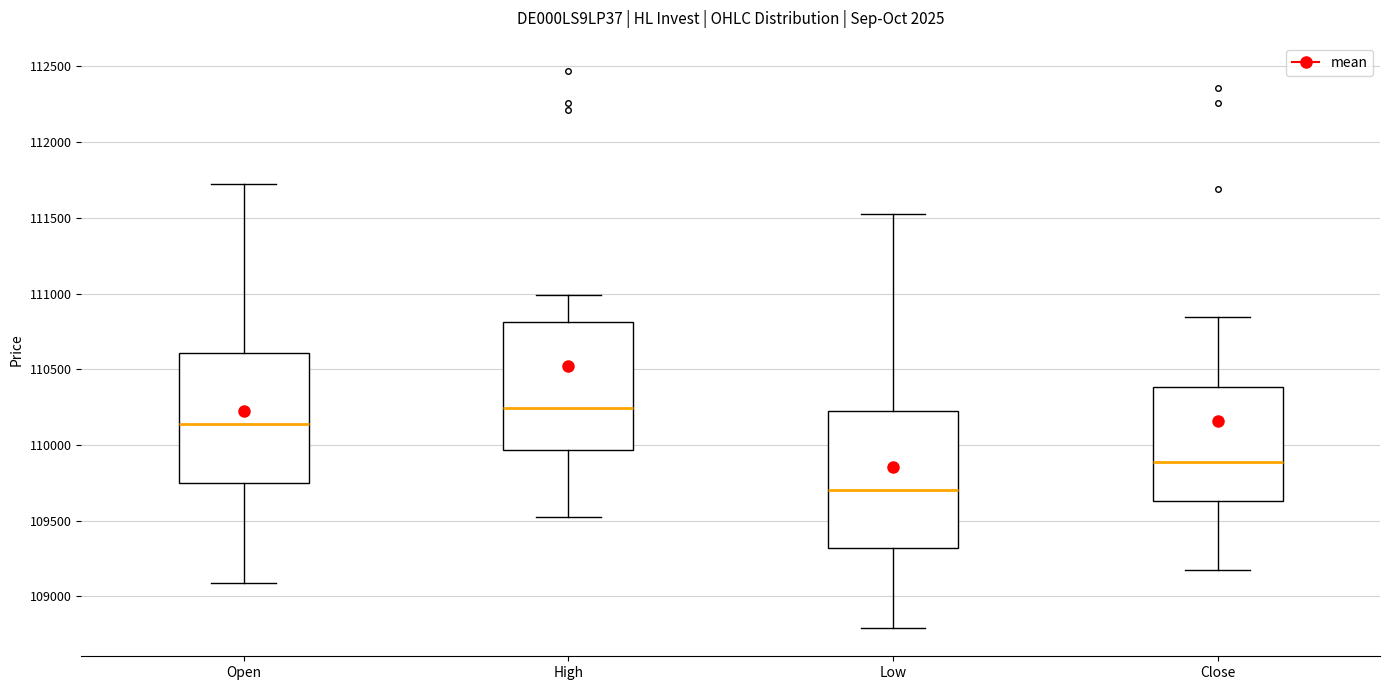

Reading left to right, read every box against the y-axis: the position of its median line, the range the box covers, and the ends of its whiskers. The values are not printed on the chart, so give them approximately, as read against the axis.

Open: median 110150, box 109750 to 110600, whiskers 109100 to 111750
High: median 110250, box 109950 to 110800, whiskers 109500 to 111000
Low: median 109700, box 109300 to 110200, whiskers 108800 to 111550
Close: median 109900, box 109650 to 110400, whiskers 109200 to 110850